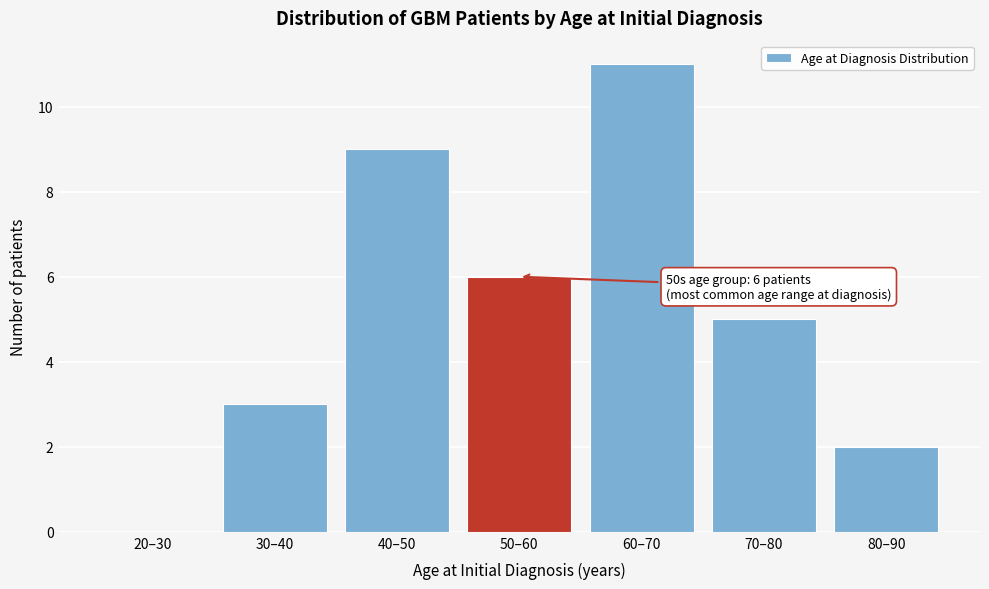

Reading left to right, what are all the values shown in this chart?

20–30=0	30–40=3	40–50=9	50–60=6	60–70=11	70–80=5	80–90=2